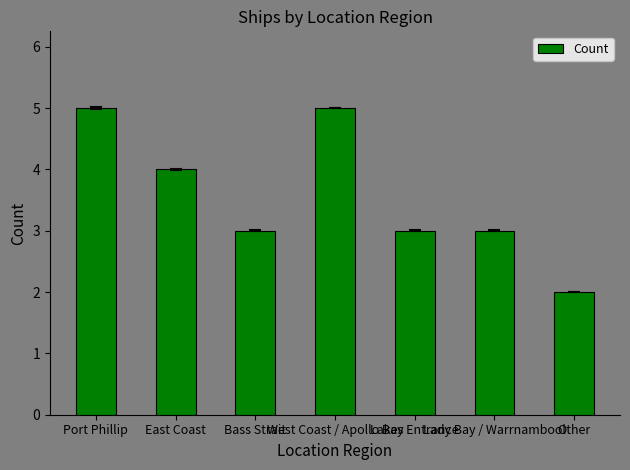

What is the greatest value displayed?

5